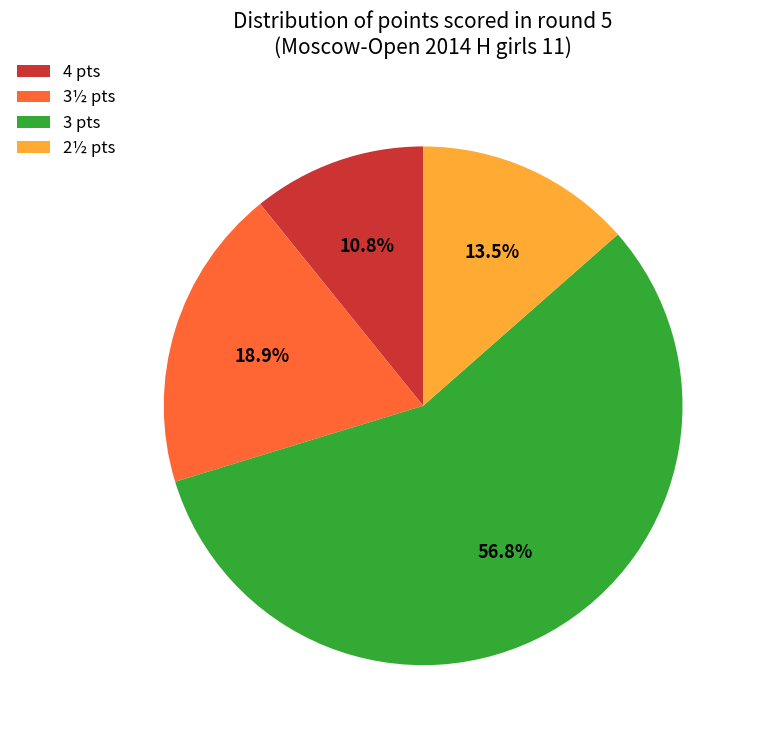

Which slice is the smallest?

4 pts